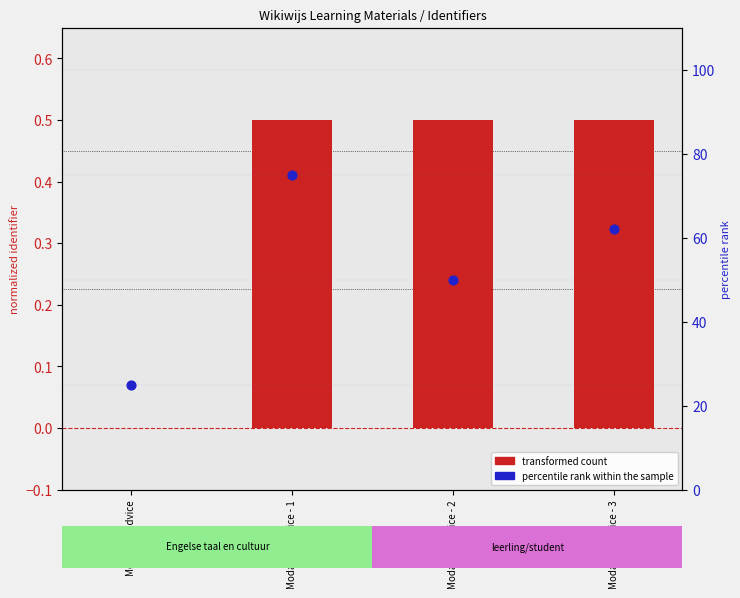

Which series has the largest total across all categories?

percentile rank within the sample